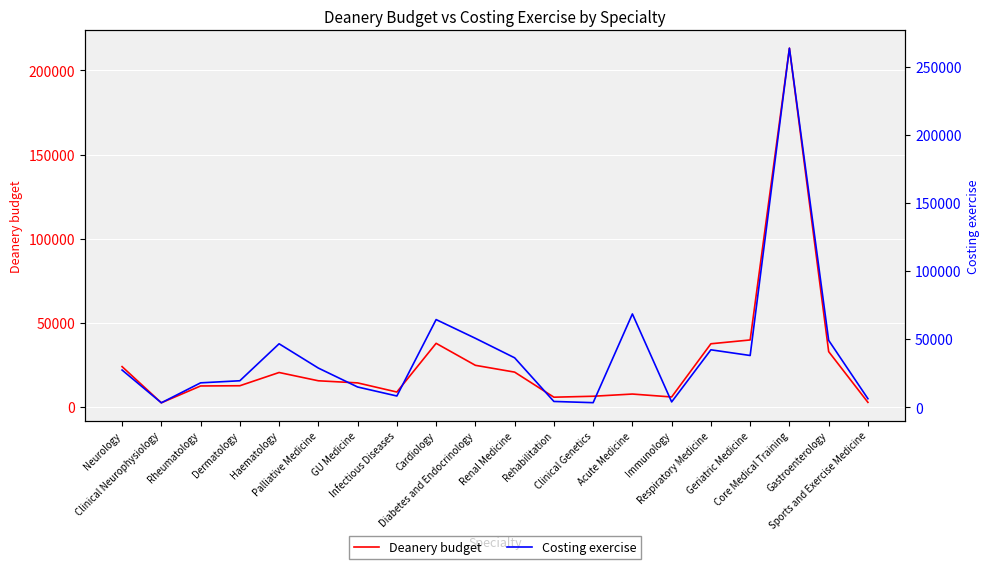

The Costing exercise series shows 21005.2 at Gastroenterology. True or false?

False